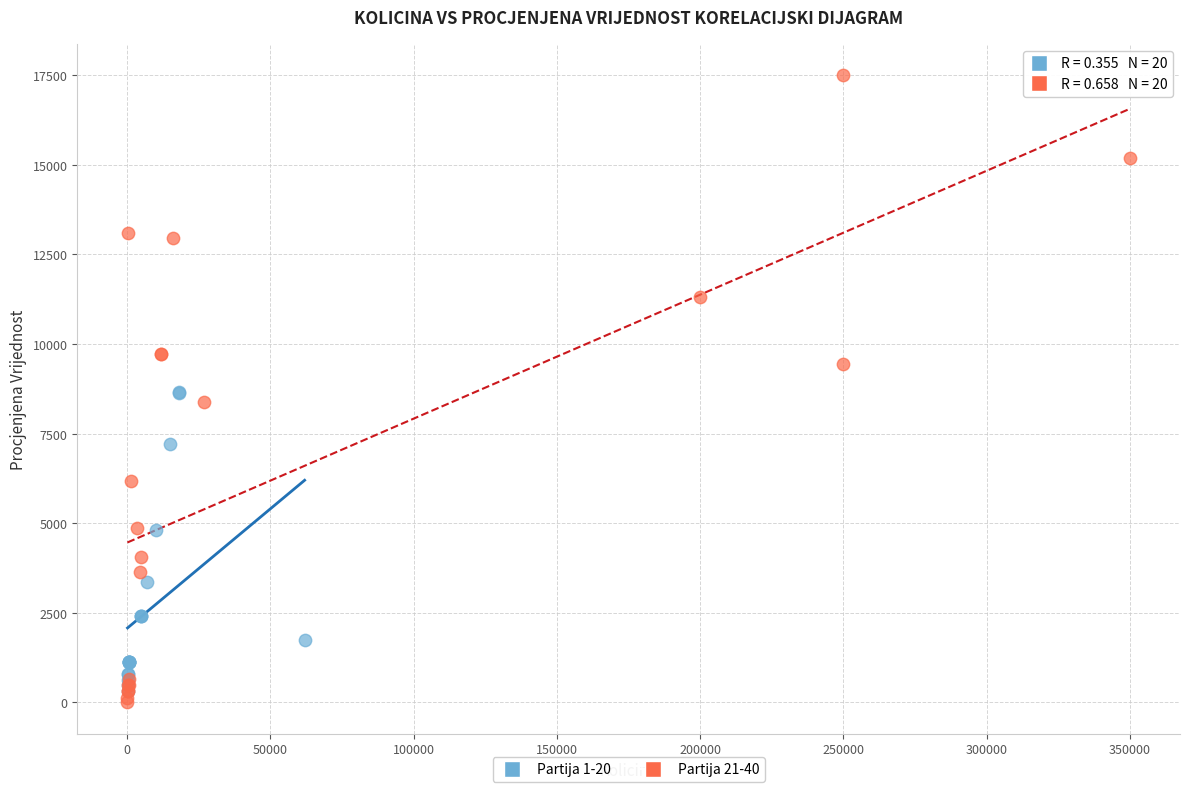

Which series has the widest spread of Y values?

Partija 21-40